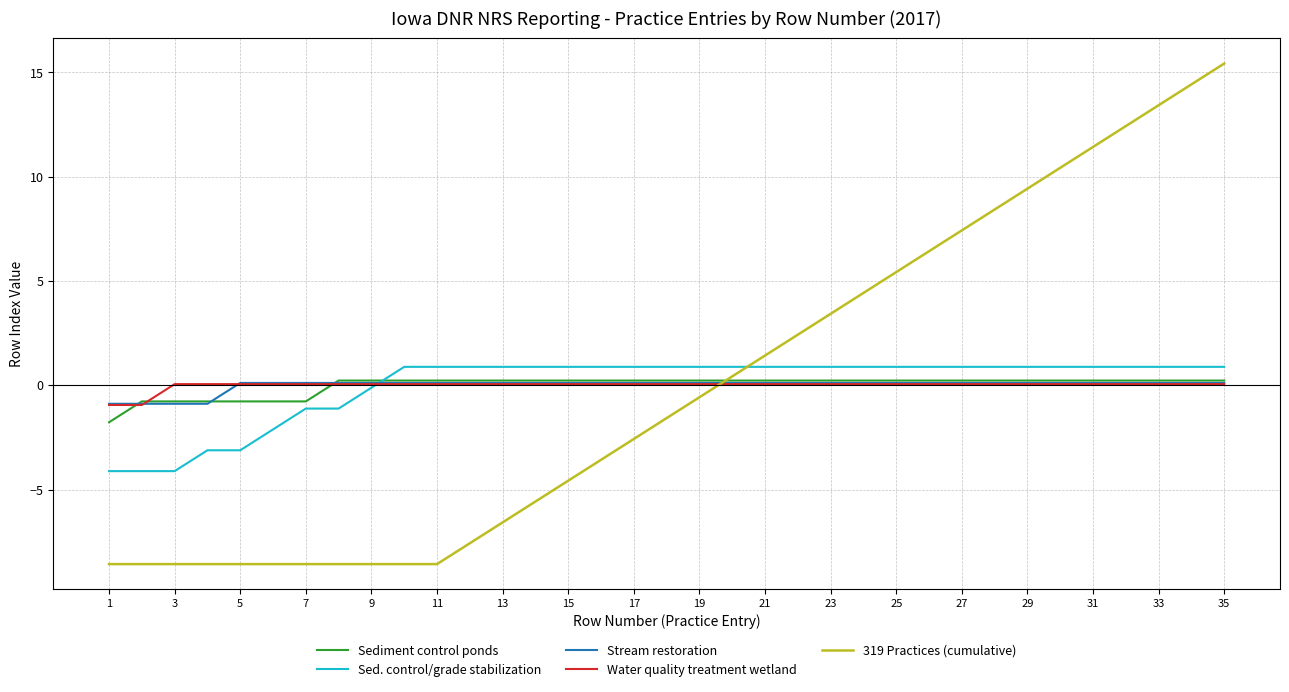

Which series ends up on top after the final intersection of Stream restoration and Sediment control ponds?

Sediment control ponds